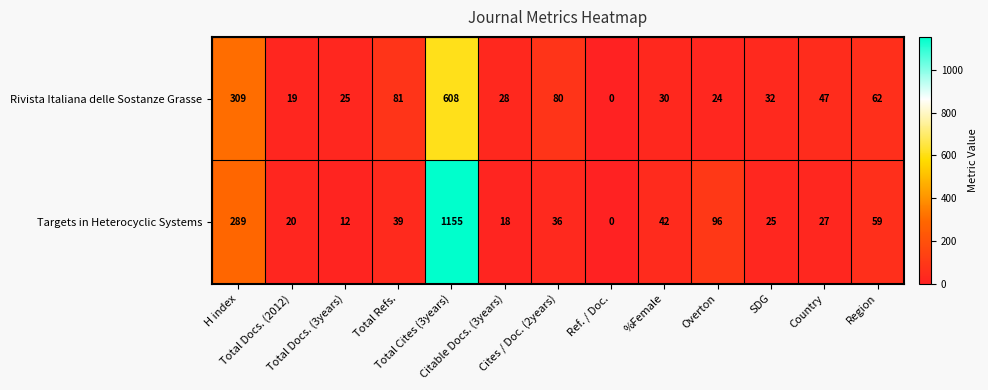

What is the highest value of the Rivista Italiana delle Sostanze Grasse series?

608